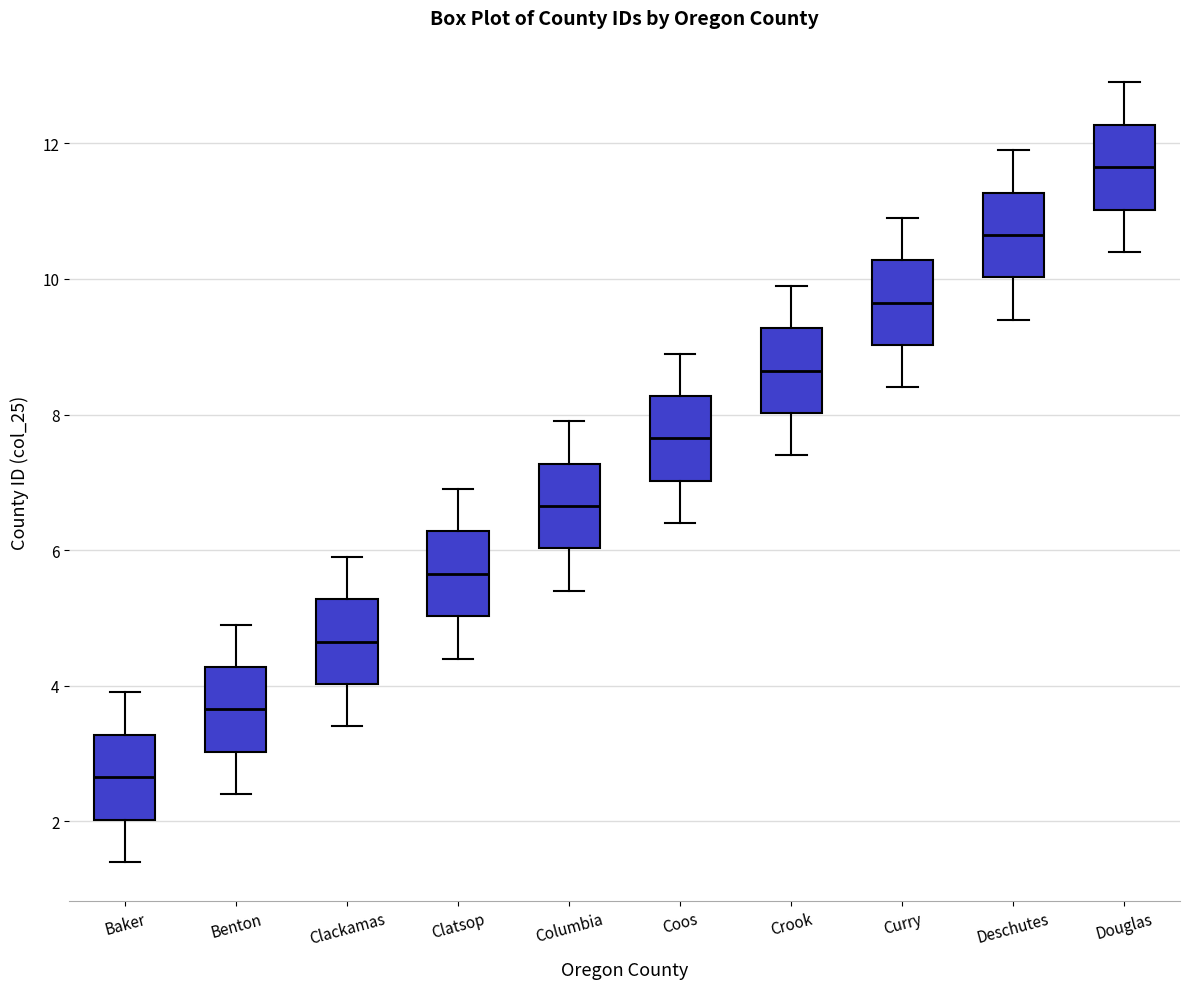

Reading left to right, read every box against the y-axis: the position of its median line, the range the box covers, and the ends of its whiskers. The values are not printed on the chart, so give them approximately, as read against the axis.

Baker: median 2.6, box 2.0 to 3.2, whiskers 1.4 to 4.0
Benton: median 3.6, box 3.0 to 4.2, whiskers 2.4 to 5.0
Clackamas: median 4.6, box 4.0 to 5.2, whiskers 3.4 to 6.0
Clatsop: median 5.6, box 5.0 to 6.2, whiskers 4.4 to 7.0
Columbia: median 6.6, box 6.0 to 7.2, whiskers 5.4 to 8.0
Coos: median 7.6, box 7.0 to 8.2, whiskers 6.4 to 9.0
Crook: median 8.6, box 8.0 to 9.2, whiskers 7.4 to 10.0
Curry: median 9.6, box 9.0 to 10.2, whiskers 8.4 to 11.0
Deschutes: median 10.6, box 10.0 to 11.2, whiskers 9.4 to 12.0
Douglas: median 11.6, box 11.0 to 12.2, whiskers 10.4 to 13.0